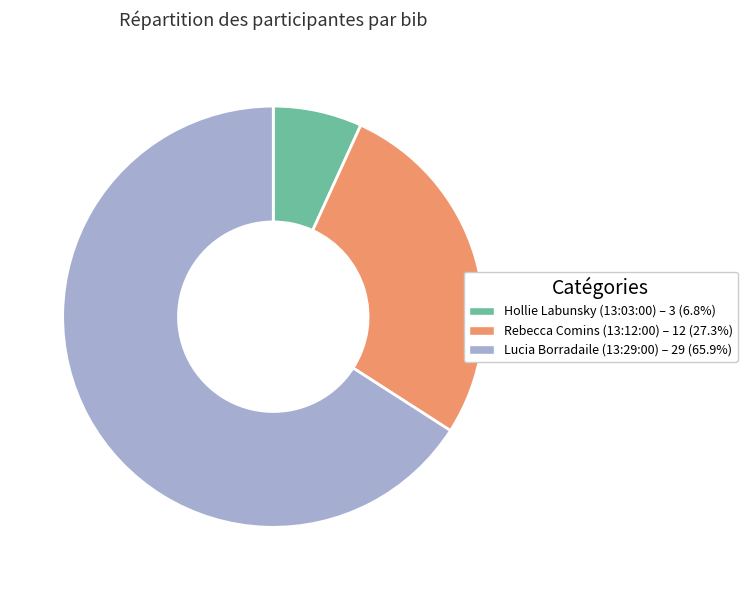

How many segments does this pie chart have?

3